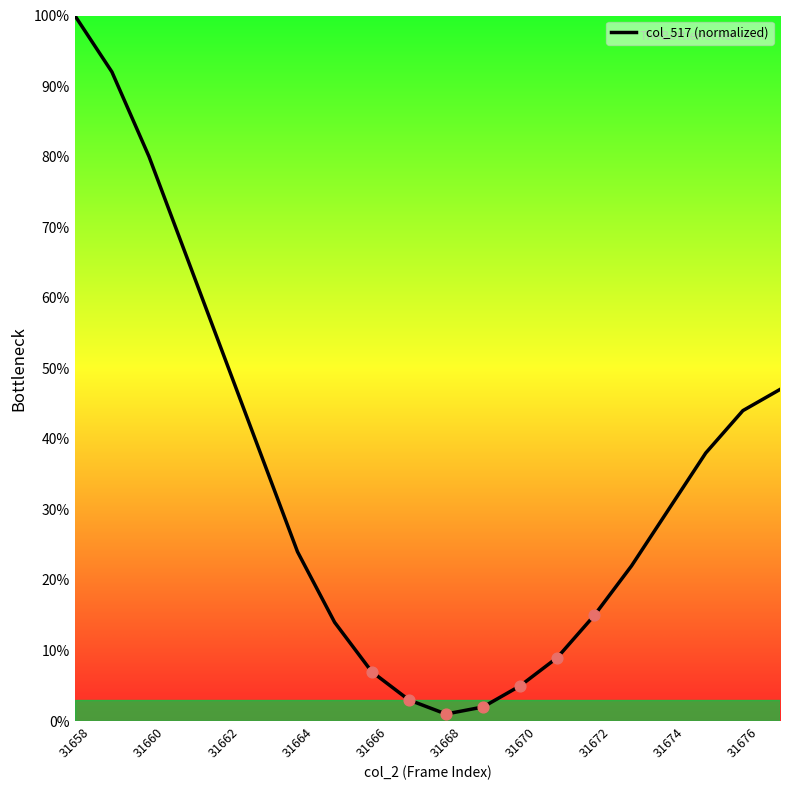

What is the difference between the maximum and minimum values?

99